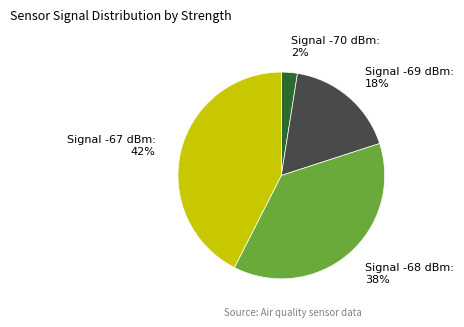

Which has a higher value, Signal -70 dBm or Signal -67 dBm?

Signal -67 dBm